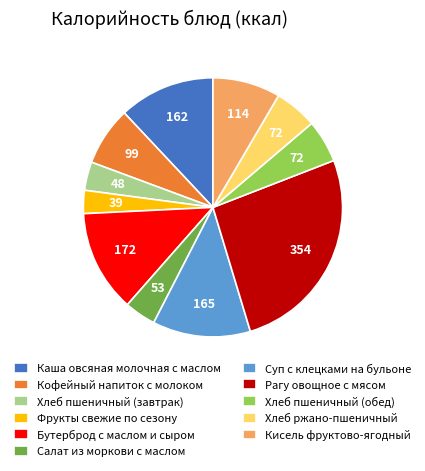

Do Хлеб пшеничный (завтрак) and Кисель фруктово-ягодный together represent more than half of the pie?

No